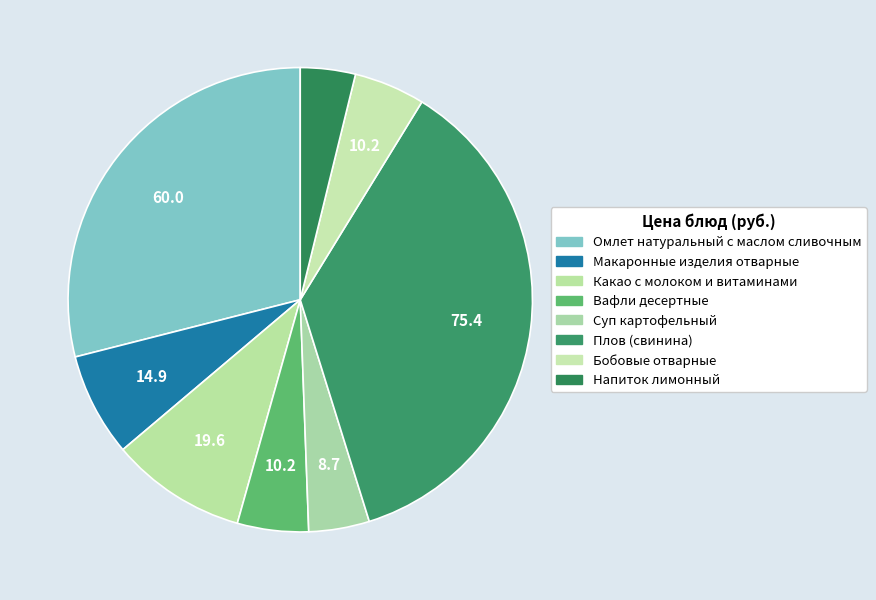

Count the number of slices in the pie.

8